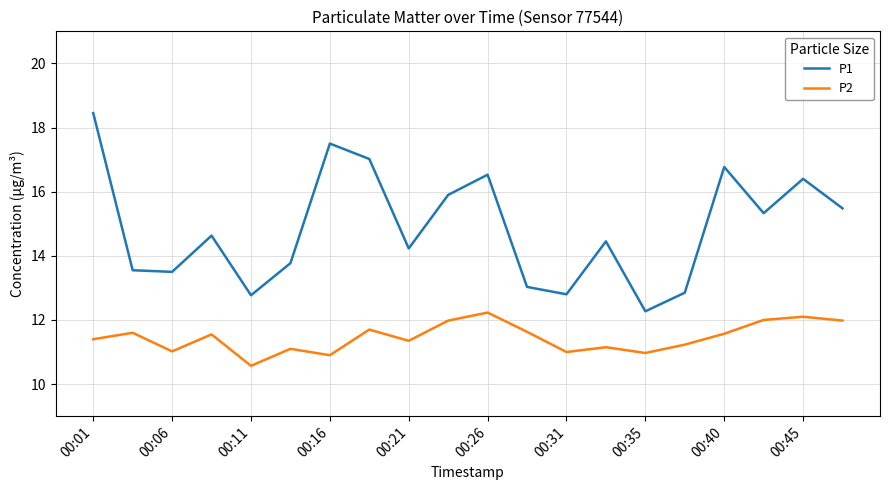

What is the minimum value shown in the chart?

10.6